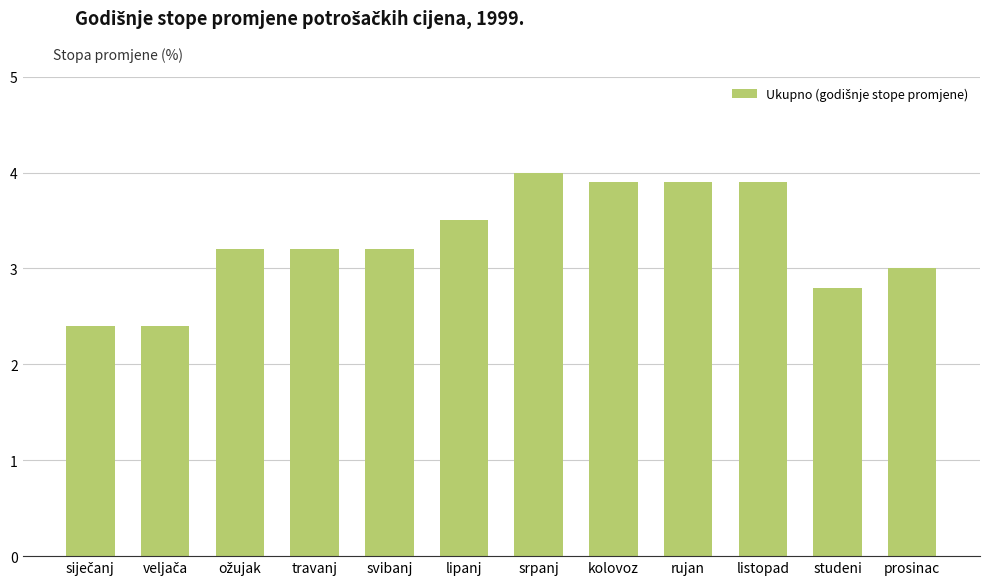

What is the difference between the maximum and minimum values?

1.6